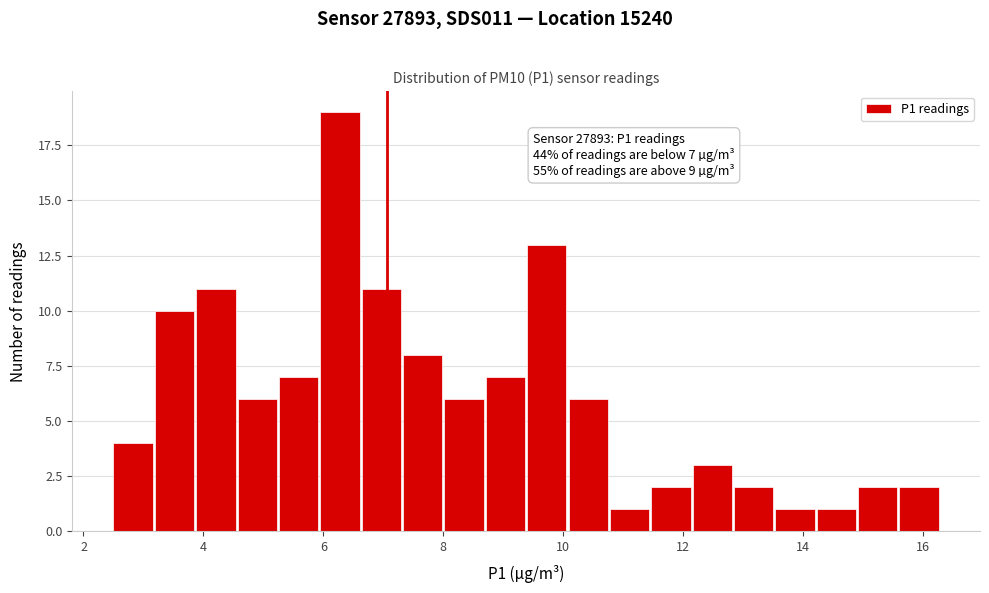

Read against the x-axis, roughly where is the centre of the tallest bar?

6.2